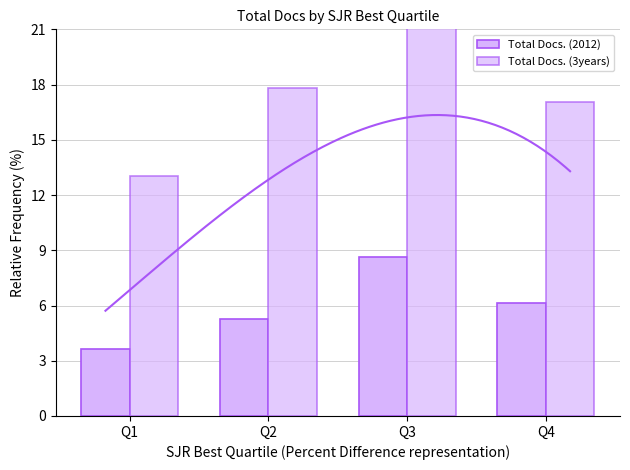

What is the difference between the maximum and minimum values in the Total Docs. (3years) series?

15.4